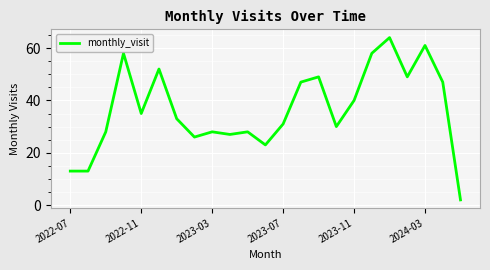

What is the difference between the maximum and minimum values?

62